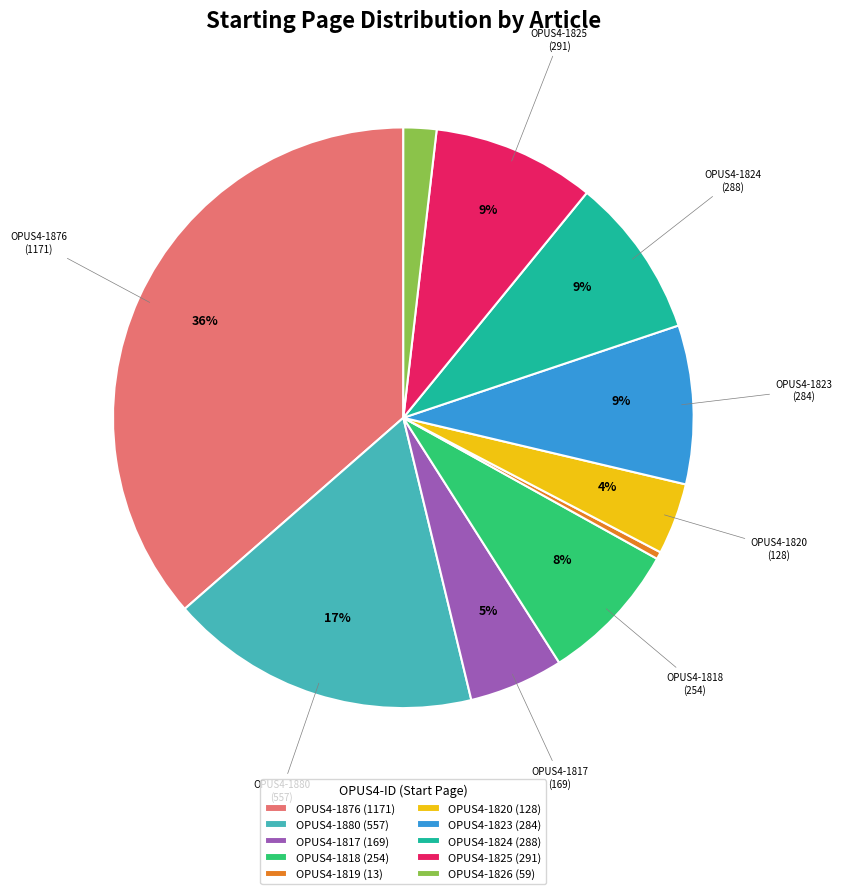

True or false: OPUS4-1817 (169) accounts for 5% of the total.

True